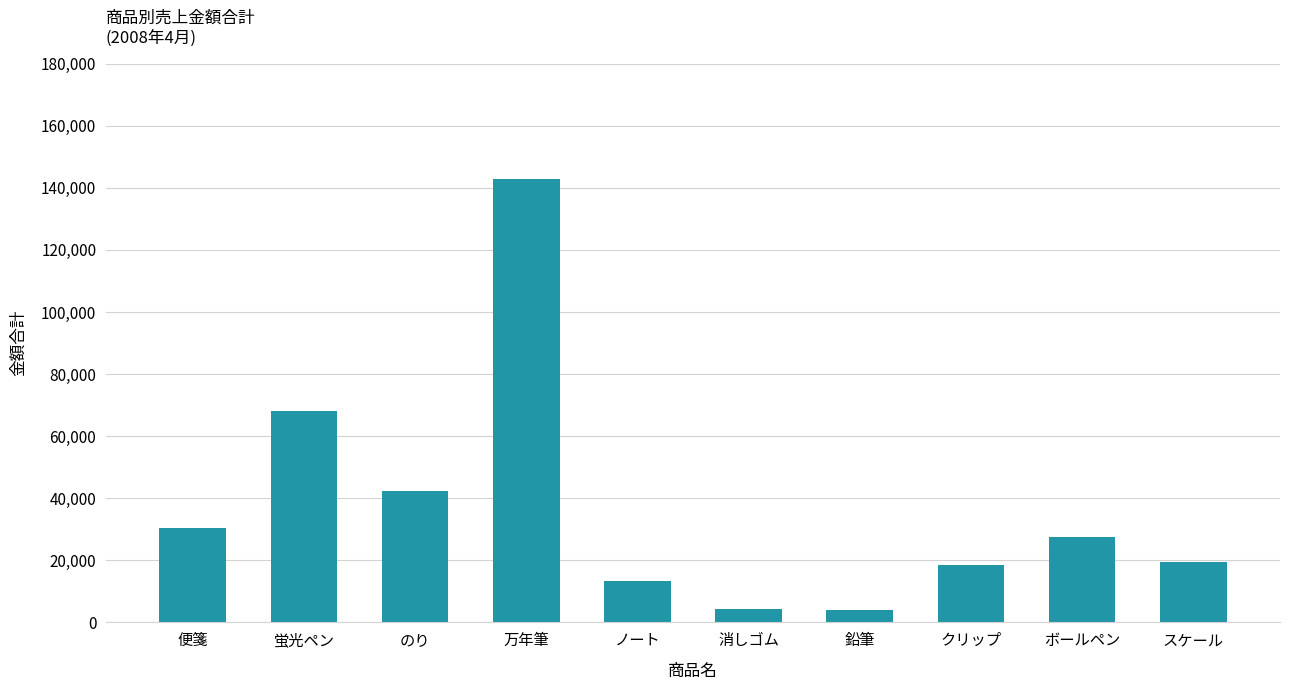

Count the number of categories in the chart.

10